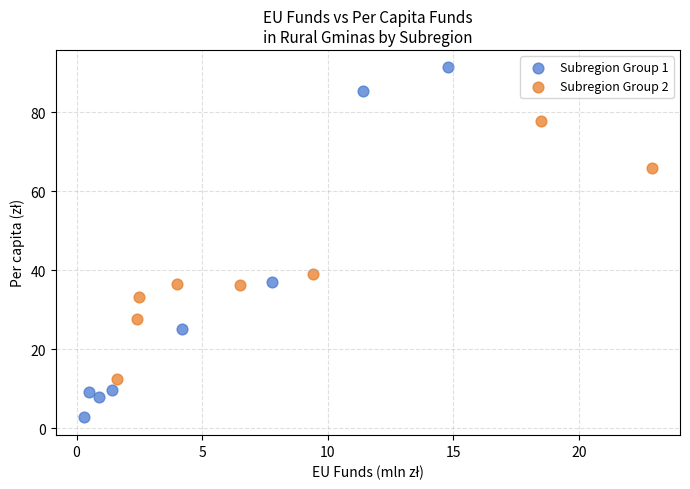

Which series reaches the maximum Y coordinate?

Subregion Group 1